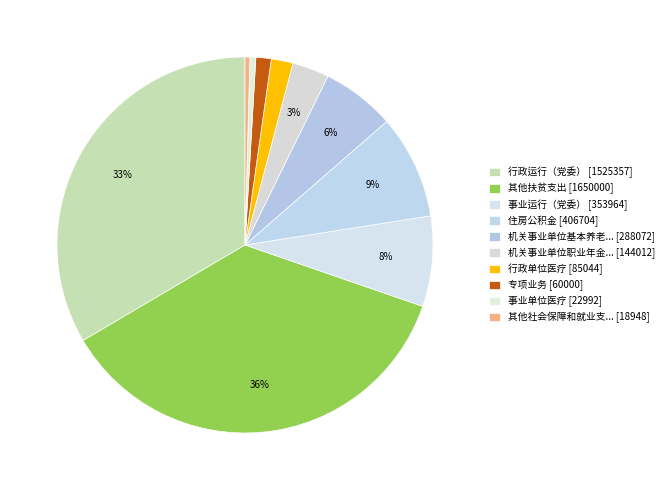

Is there a majority slice in this chart?

No